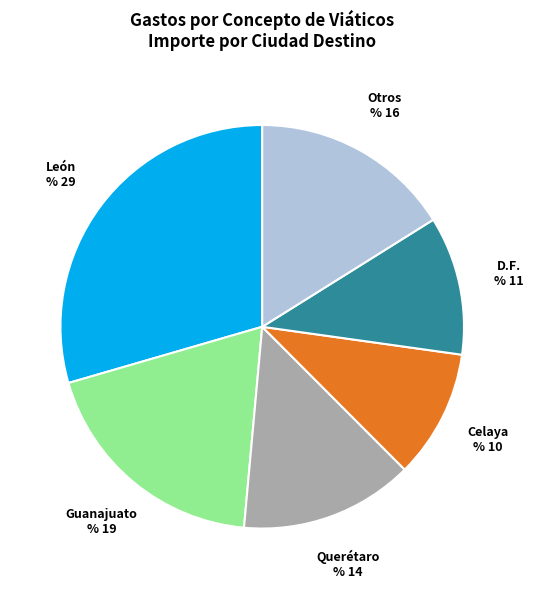

Approximately how many times larger is the value at D.F. compared to Otros?

0.7